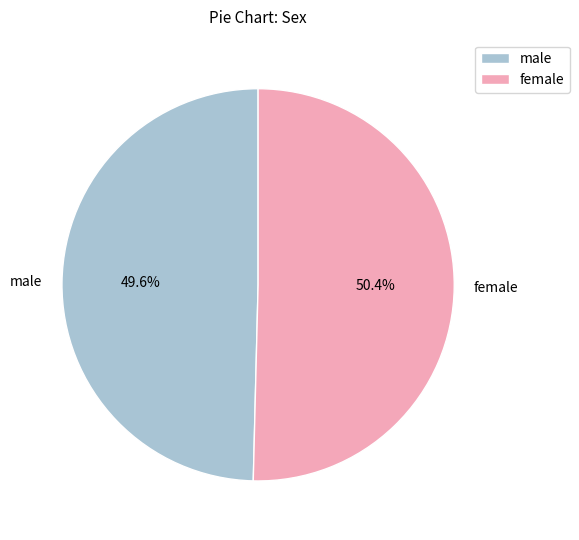

Is it true that female is 62% of the pie?

False